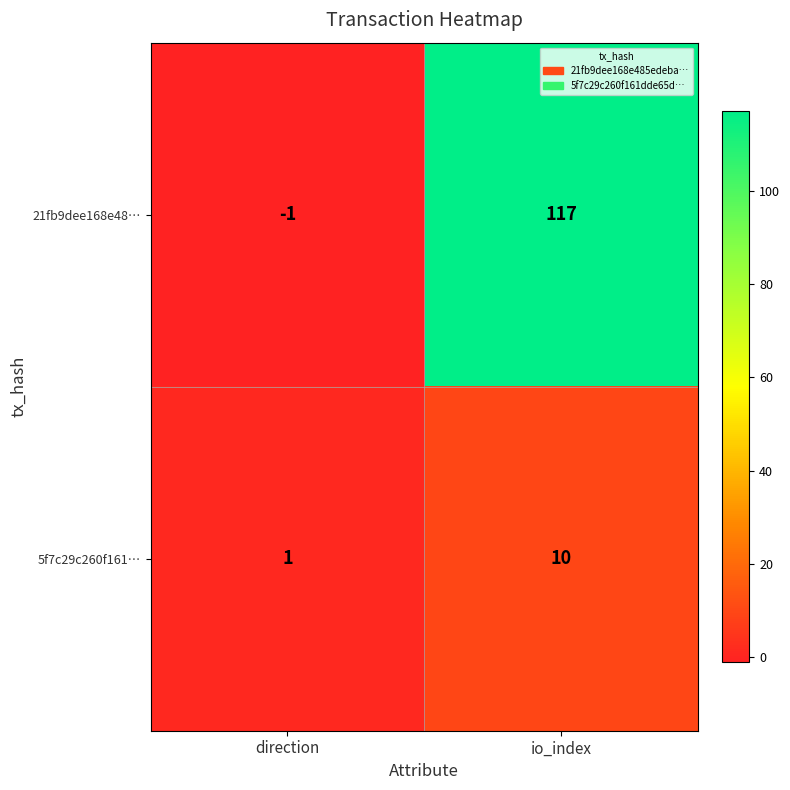

Which category has the lowest value across all series?

direction